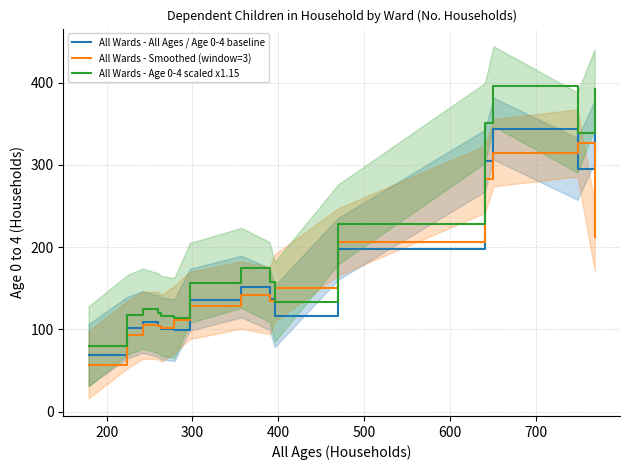

What is the maximum value shown in the chart?

395.6